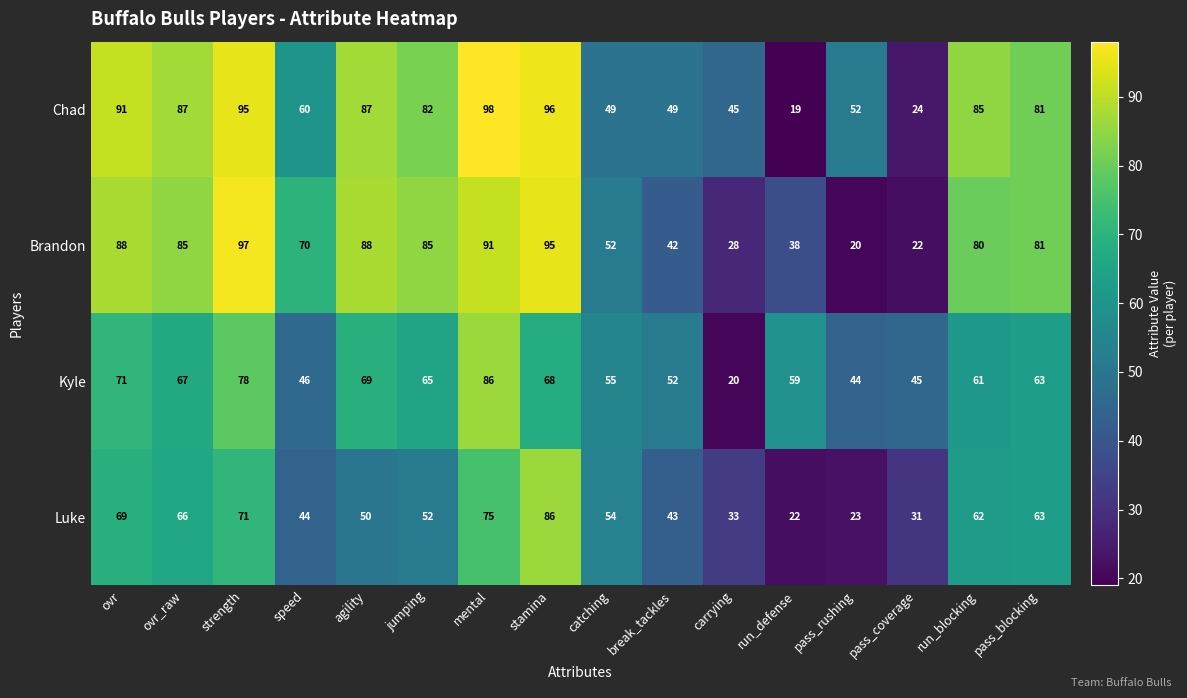

At which category does the chart reach its peak across all series?

mental